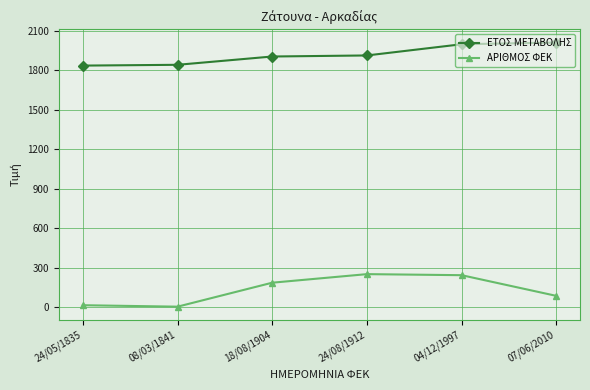

At which category is the sum across all series the highest?

04/12/1997